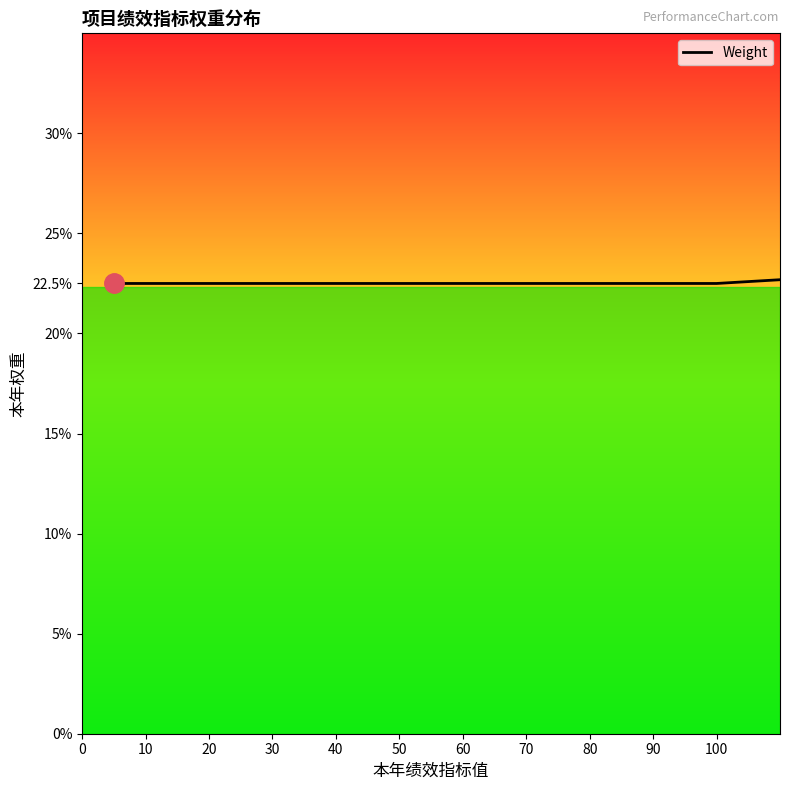

What is the ratio of the value at 10 to the value at 100?

1.0